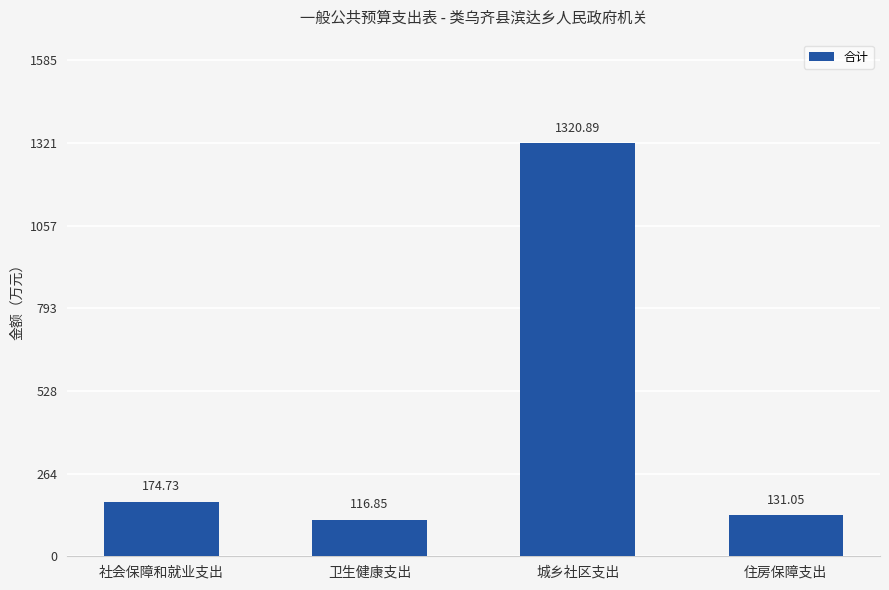

Approximately how many times larger is the value at 城乡社区支出 compared to 住房保障支出?

10.1